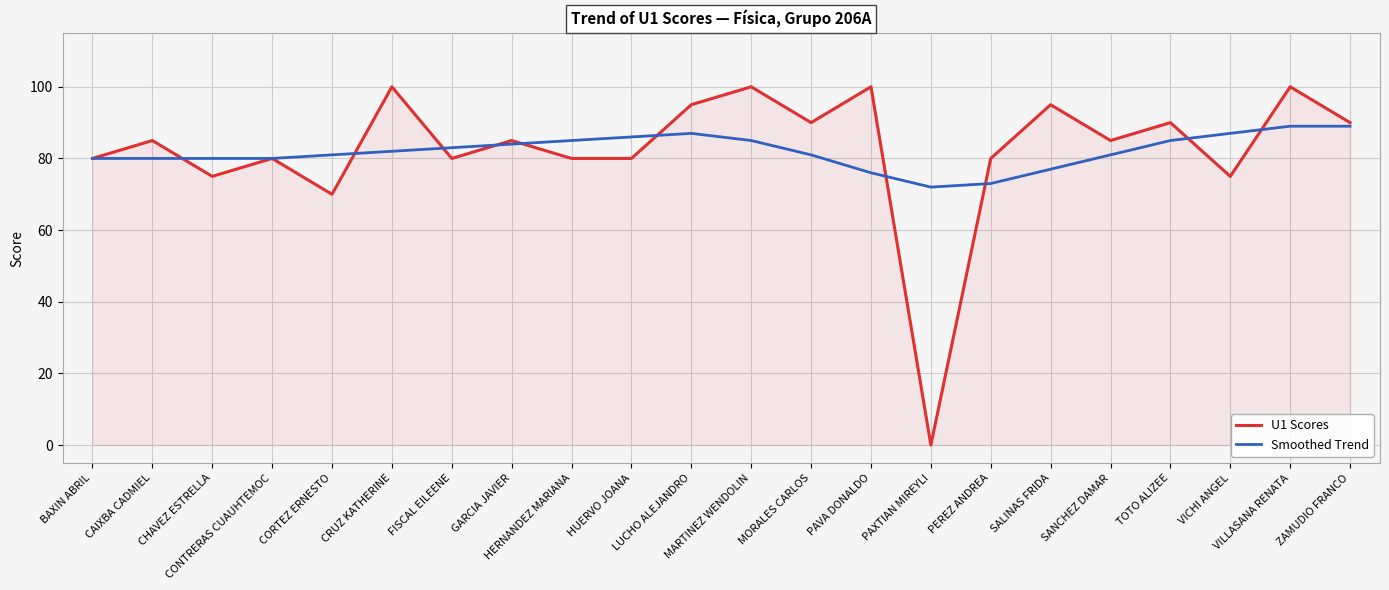

Rank the series by their maximum value, from highest to lowest.

U1 Scores, Smoothed Trend